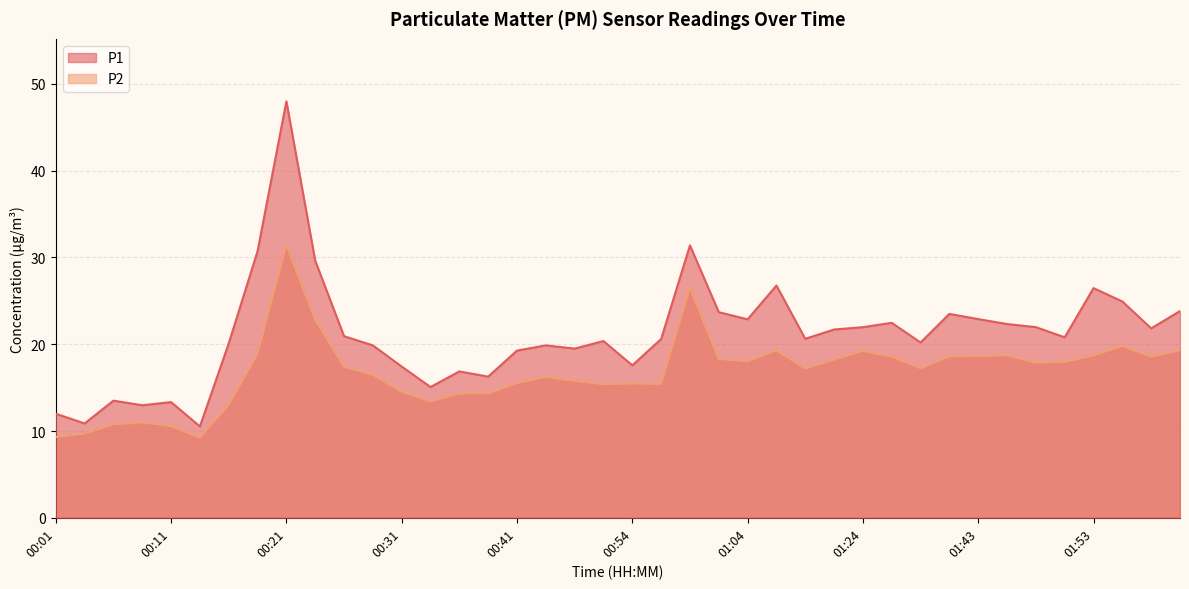

What is the difference between the maximum and second lowest values in the P2 series?

22.2